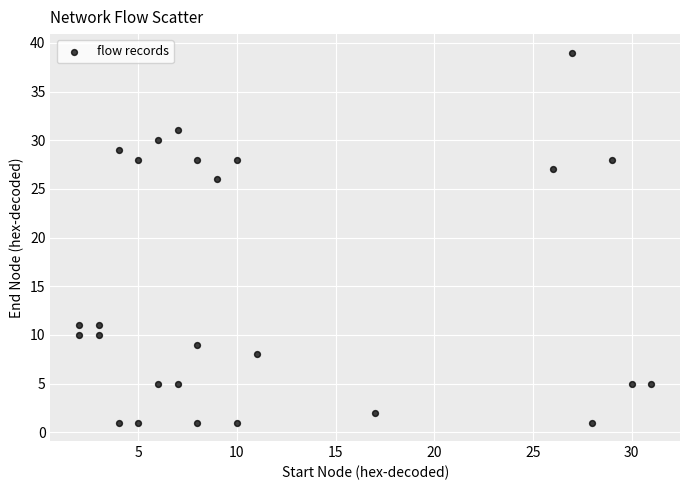

What is the range of X values (max minus min)?

29